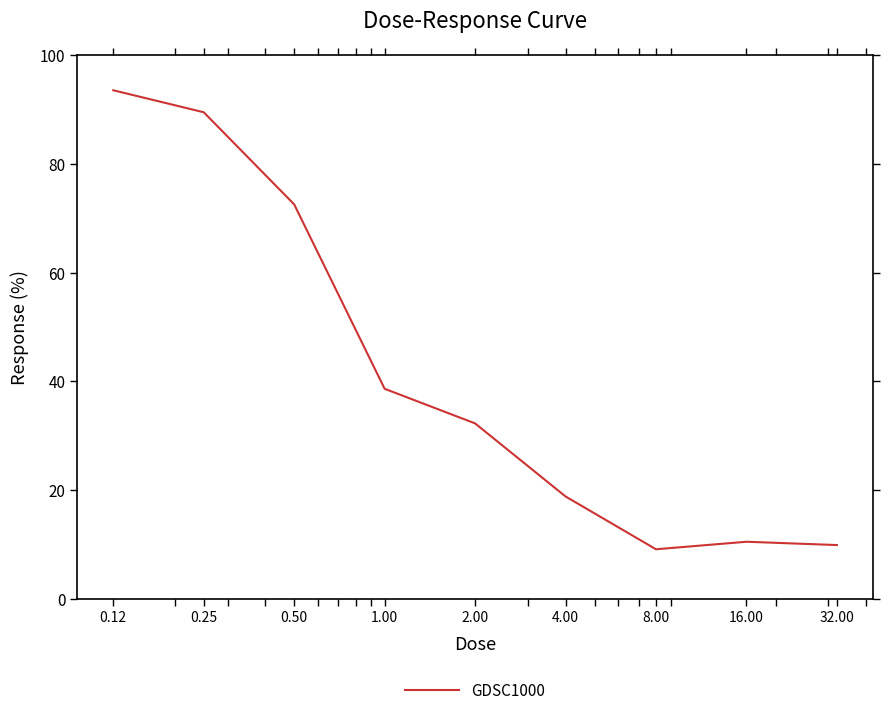

What is the smallest value displayed?

9.1